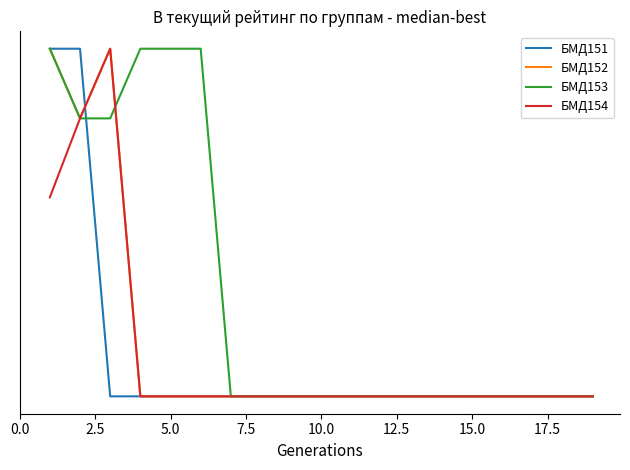

What is the maximum value shown in the chart?

36